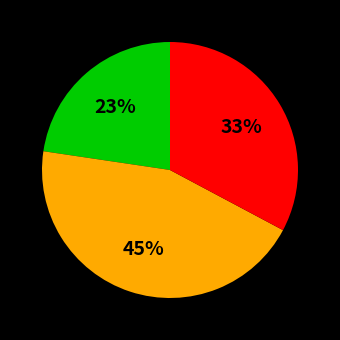

To the nearest percent, what is the average slice percentage?

33%